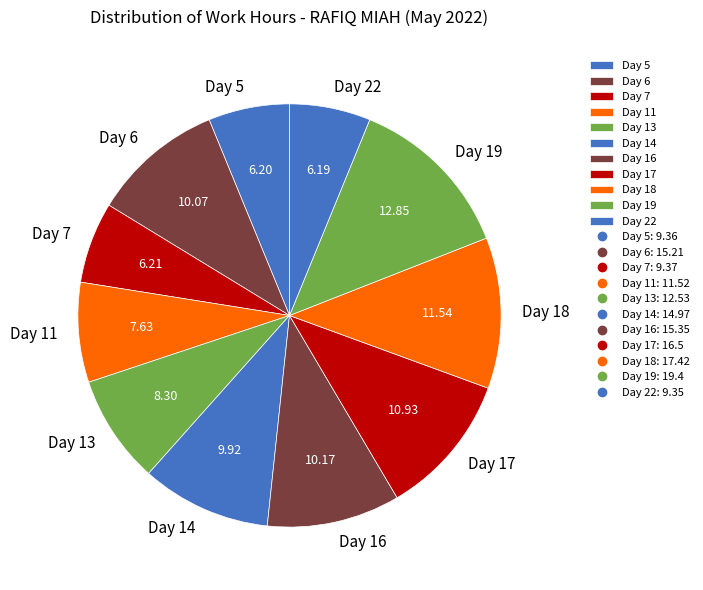

Is the sum of Day 11 and Day 13 greater than half?

No